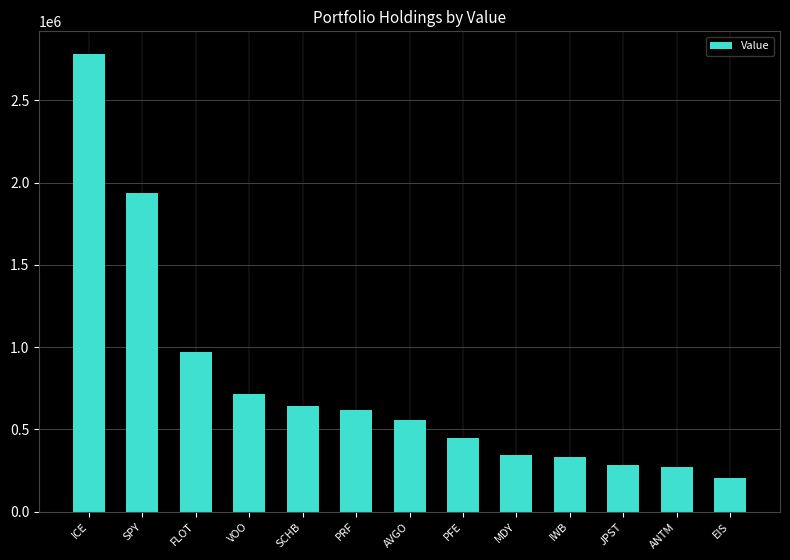

Where is the data nearest to the value 1491156?

SPY